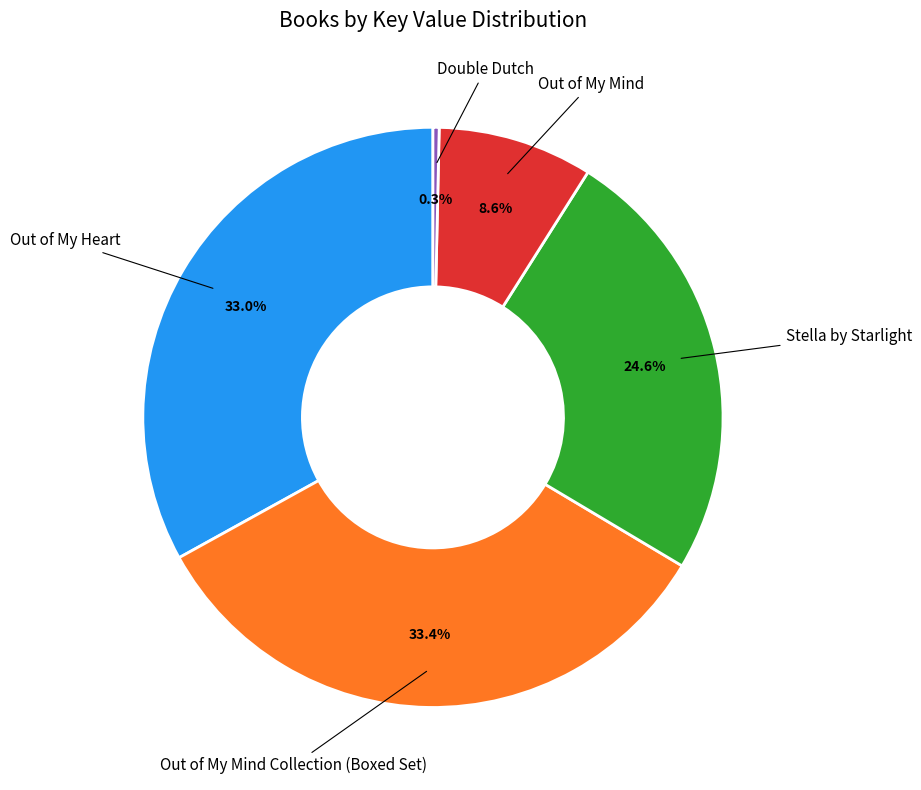

Count the number of slices in the pie.

5